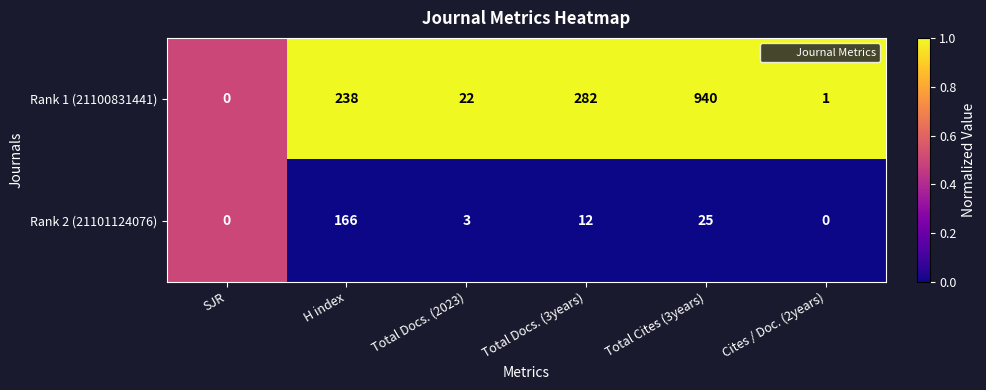

Which series has the largest total across all categories?

Rank 1 (21100831441)